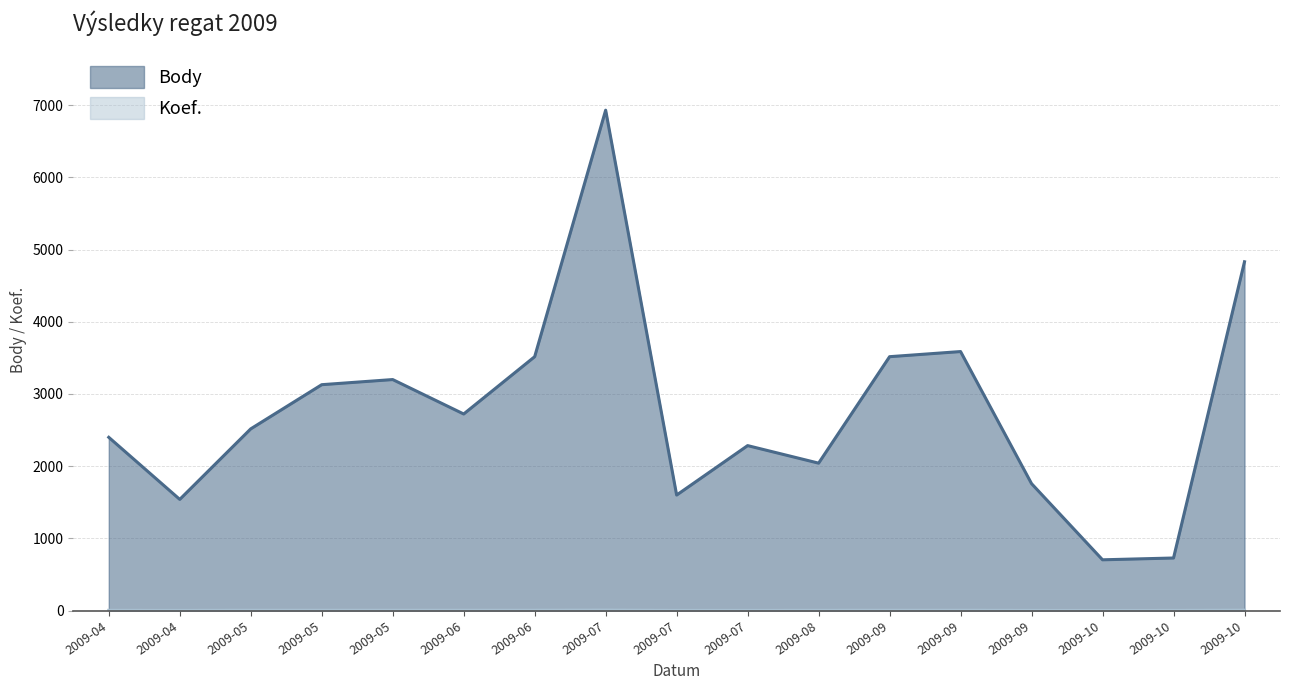

What is the total value across all series at 2009-09?

3521